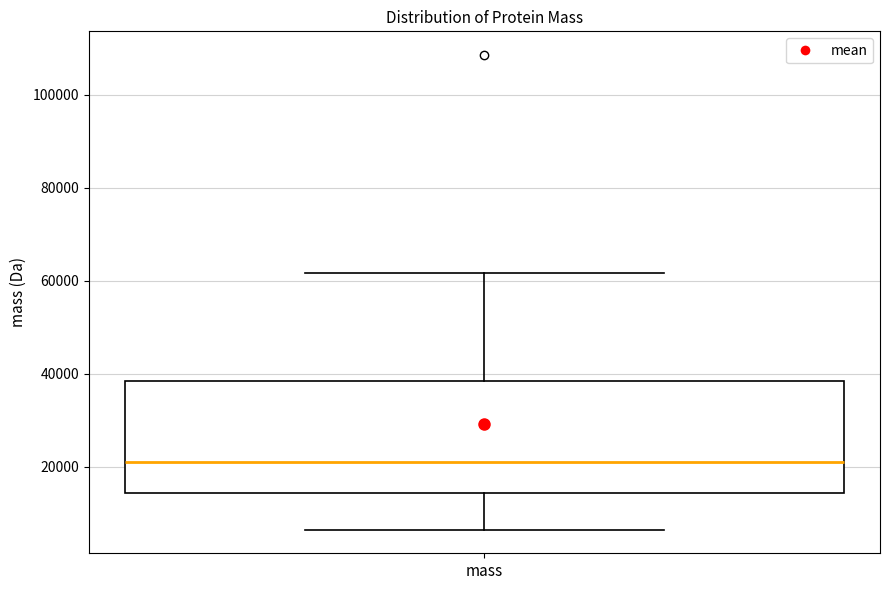

Read this box plot against the y-axis: the position of the median line, the range covered by the box, and the ends of both whiskers. The values are not printed on the chart, so give them approximately, as read against the axis.

median 22000, box 14000 to 38000, whiskers 6000 to 62000